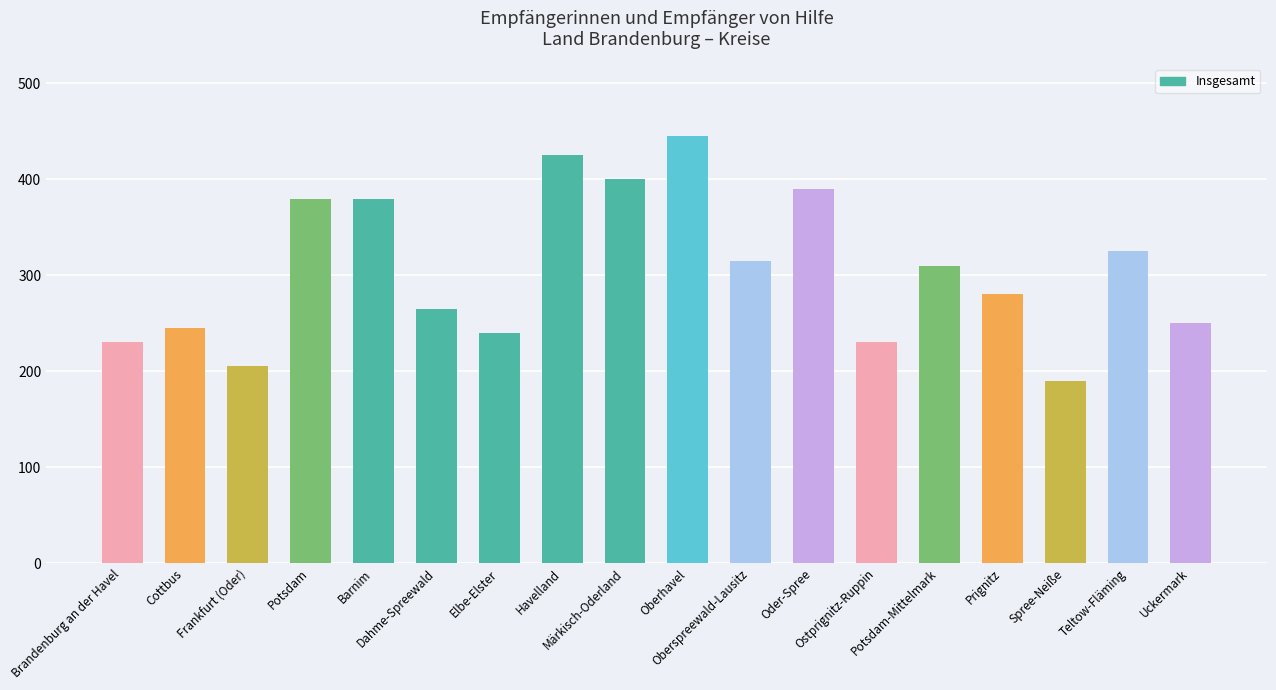

How many bars are there in total?

18